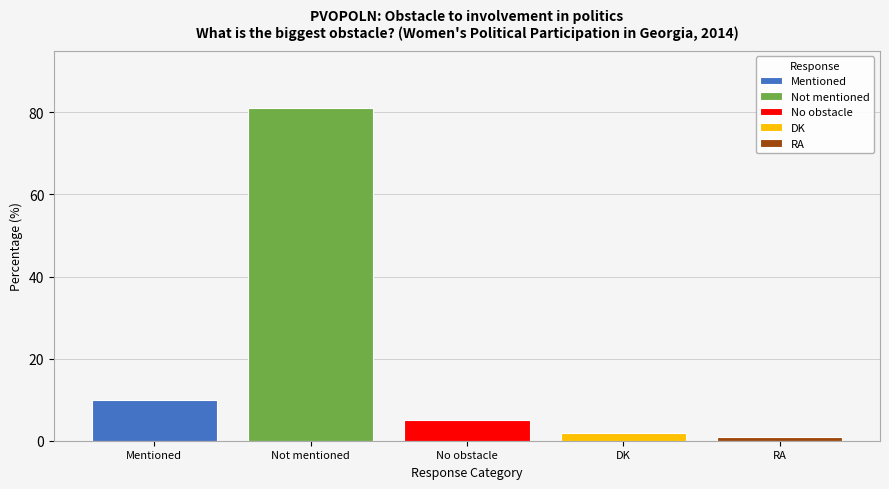

Which series has the widest spread of values?

Mentioned